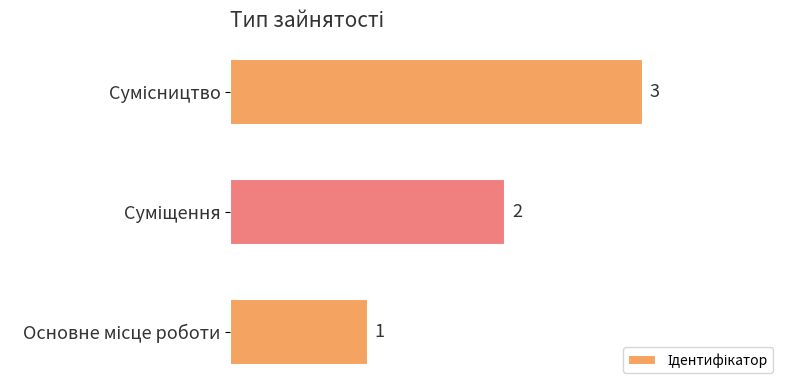

Are the bars horizontal?

Yes